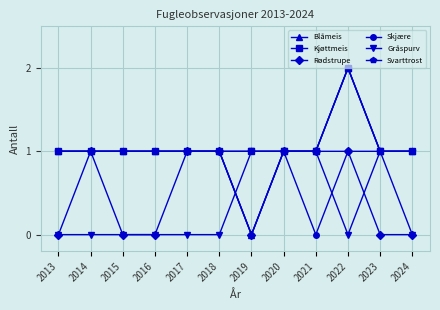

What is the average value of the Skjære series?

1